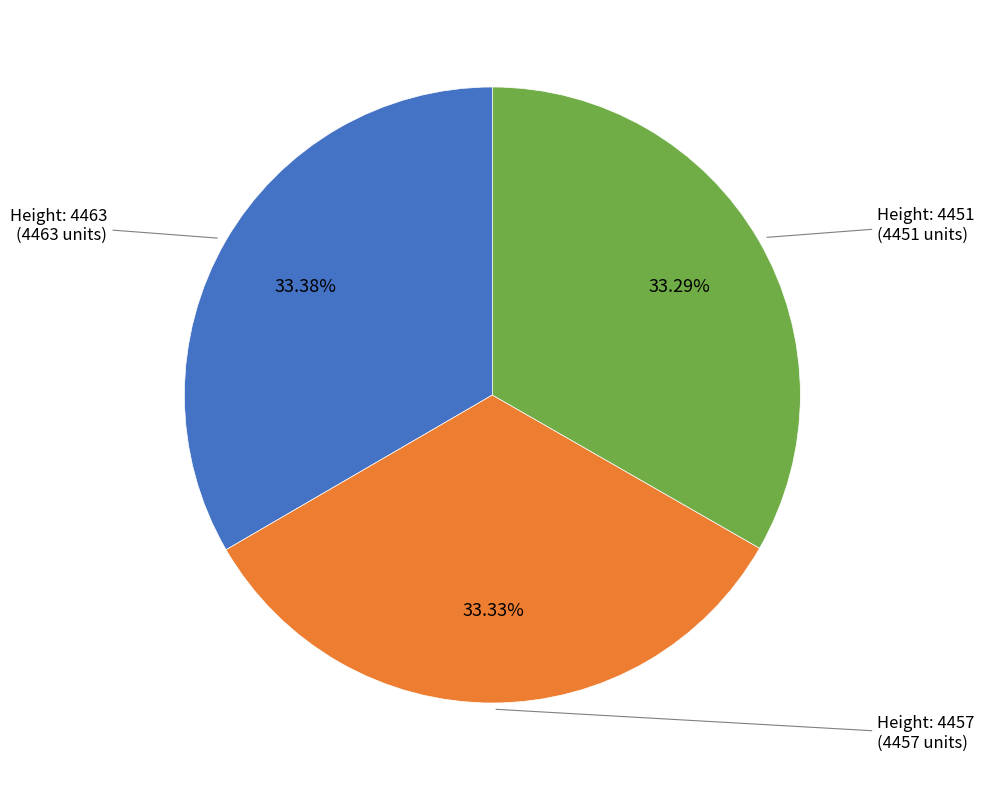

Is the sum of Height: 4463 and Height: 4451 greater than half?

Yes